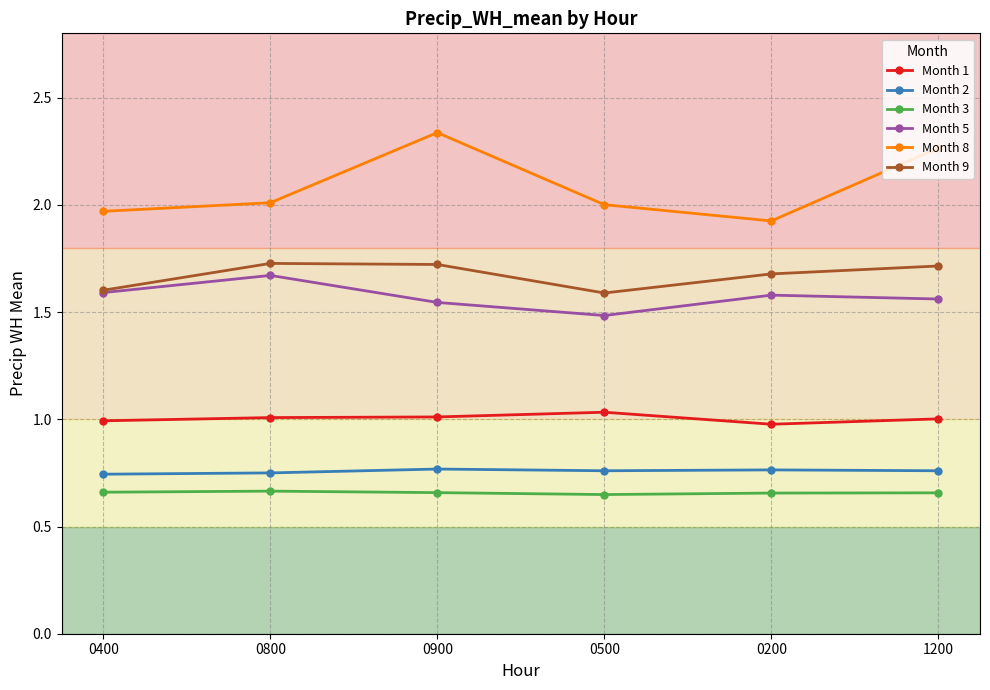

In Month 5, how many points are lower than both neighbors (excluding endpoints)?

1